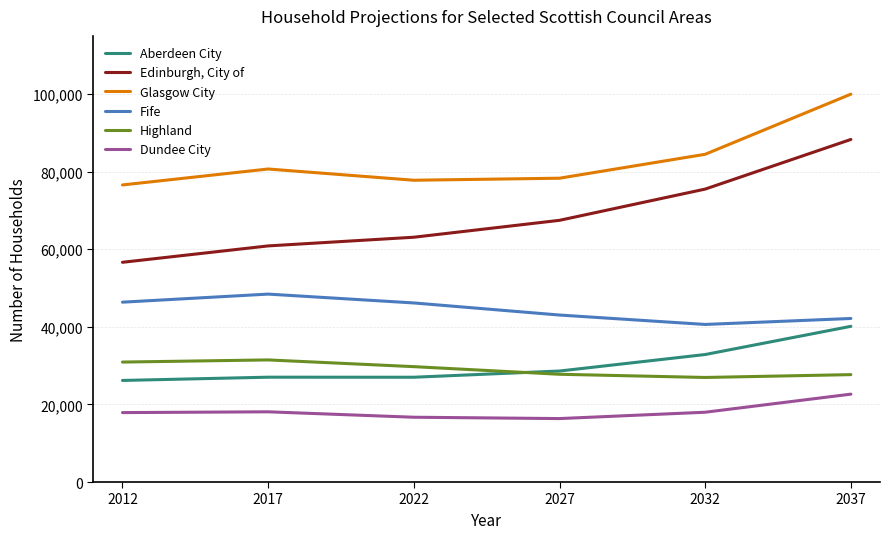

What is the highest value of the Highland series?

31476